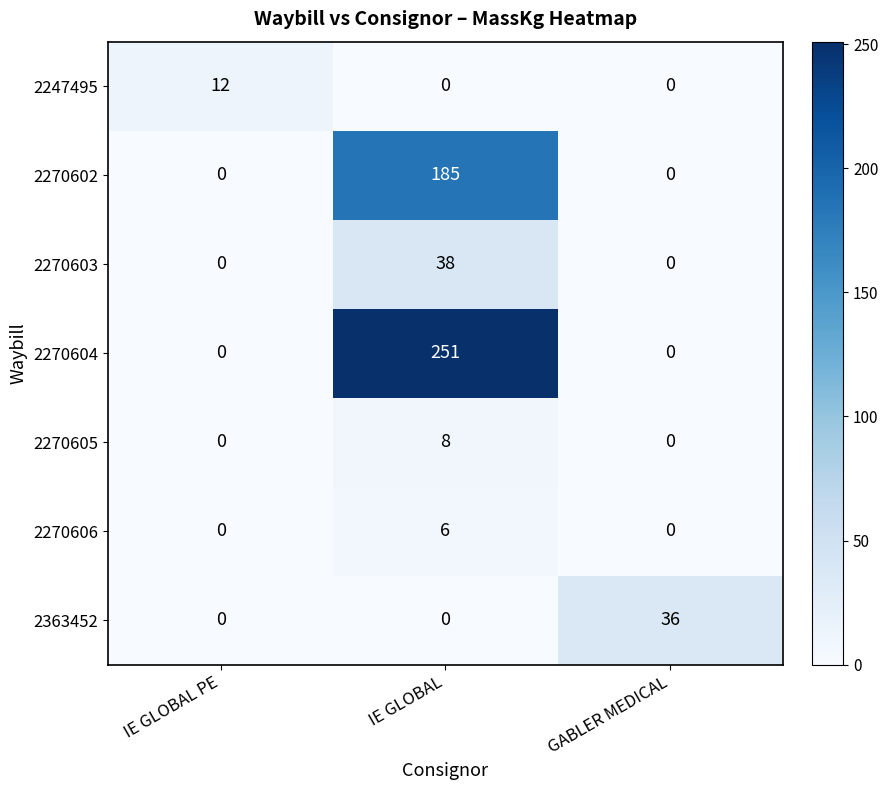

Count the 2363452 values in the range 0 to 36.

3